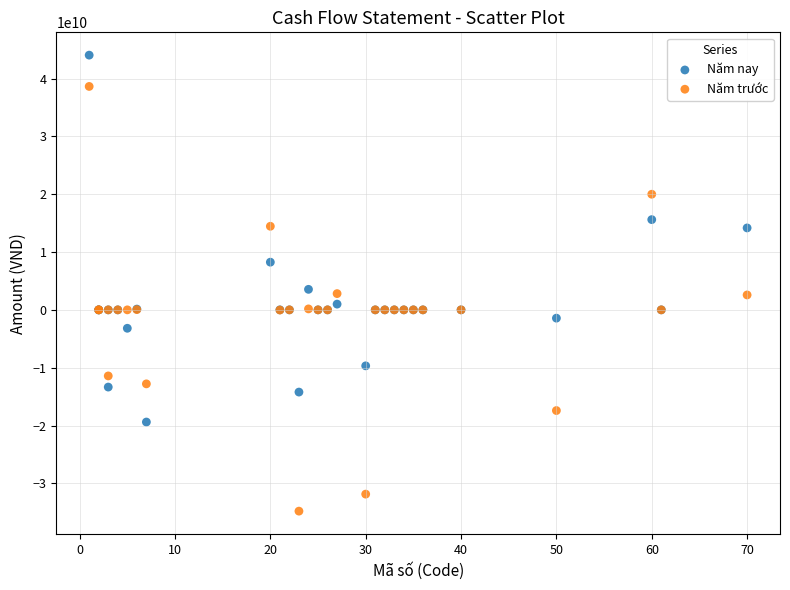

Which series has the widest spread of Y values?

Năm trước